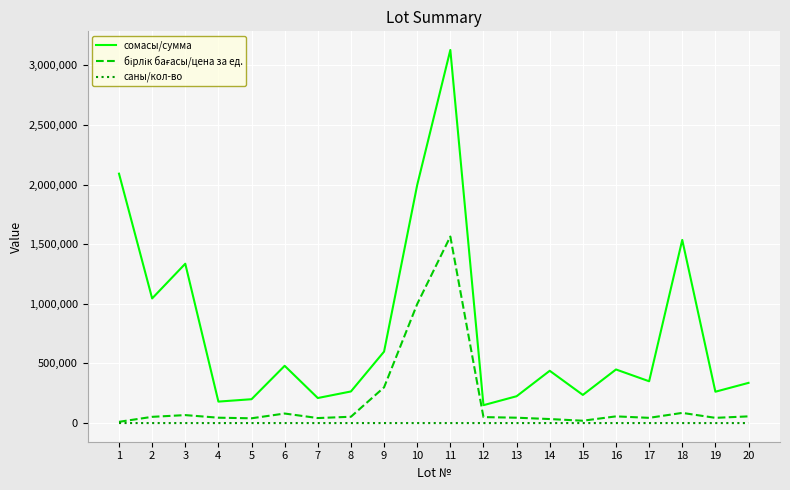

True or false: саны/кол-во and сомасы/сумма intersect in this chart.

False